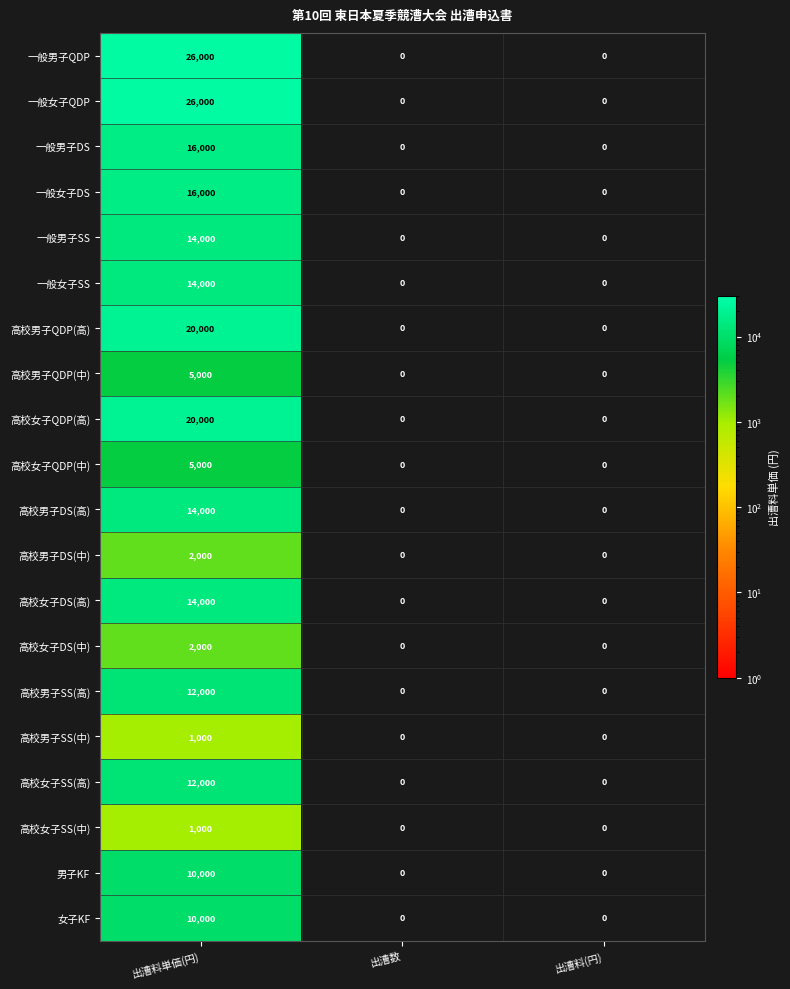

At which label does 高校男子QDP(高) reach its peak?

出漕料単価(円)